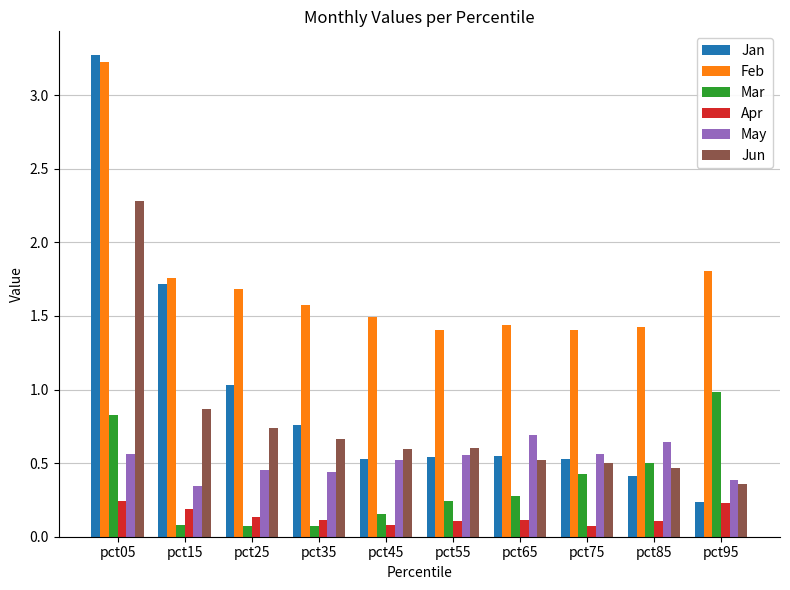

What is the greatest value displayed?

3.3